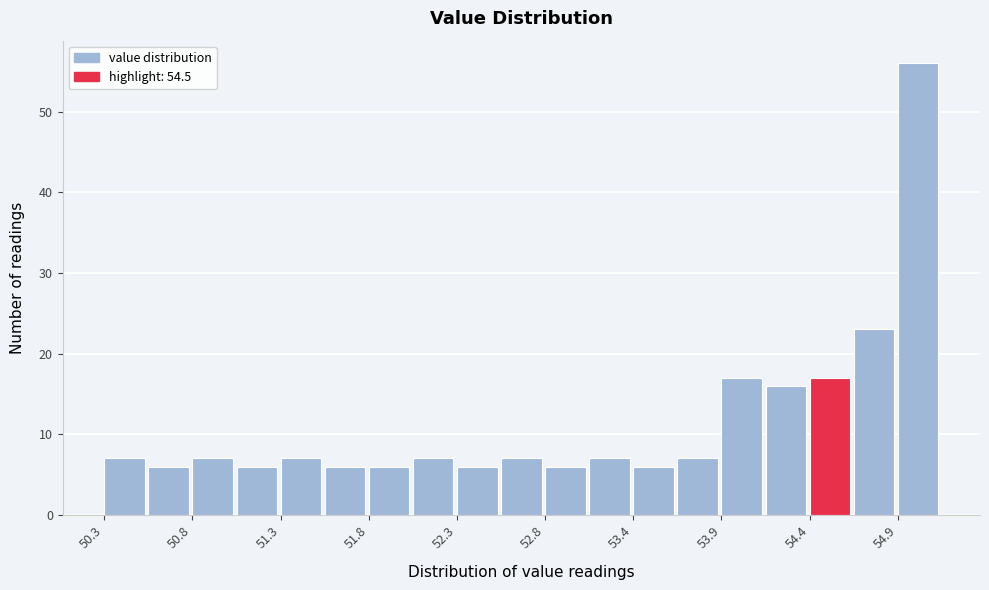

Read against the x-axis, roughly where is the centre of the tallest bar?

55.0